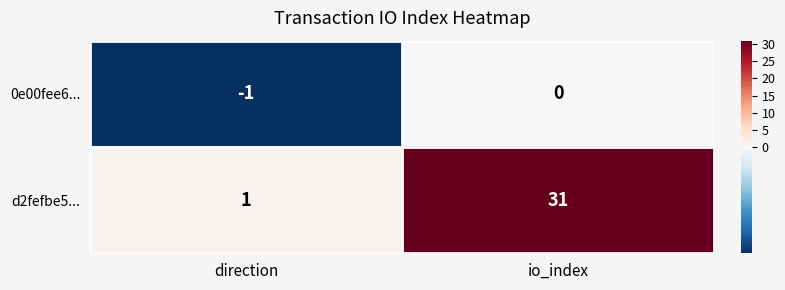

At direction, list the series in order from smallest to largest.

0e00fee6..., d2fefbe5...